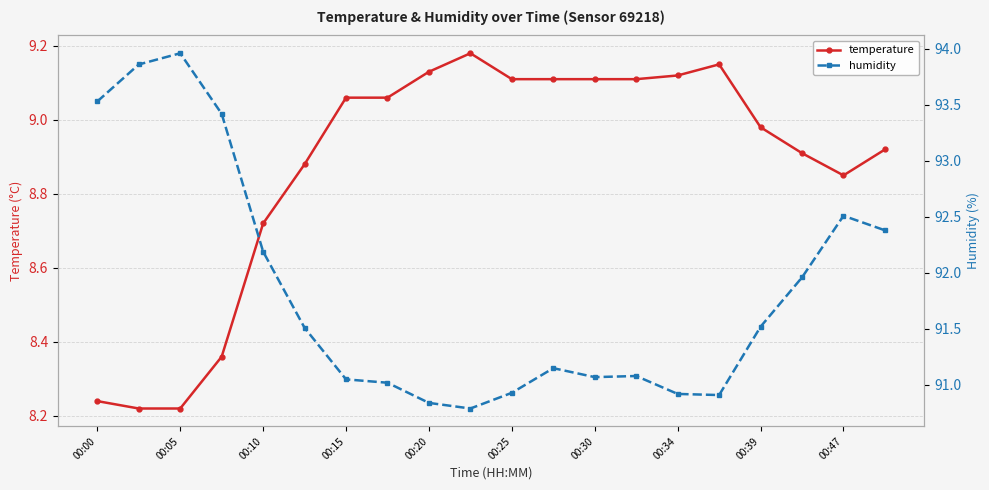

True or false: temperature has more than 0 points higher than both neighbors.

True